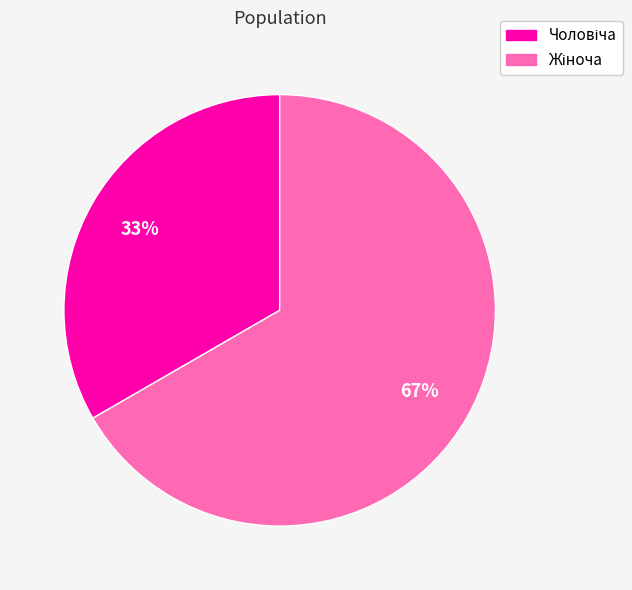

To the nearest percent, what is the average slice percentage?

50%